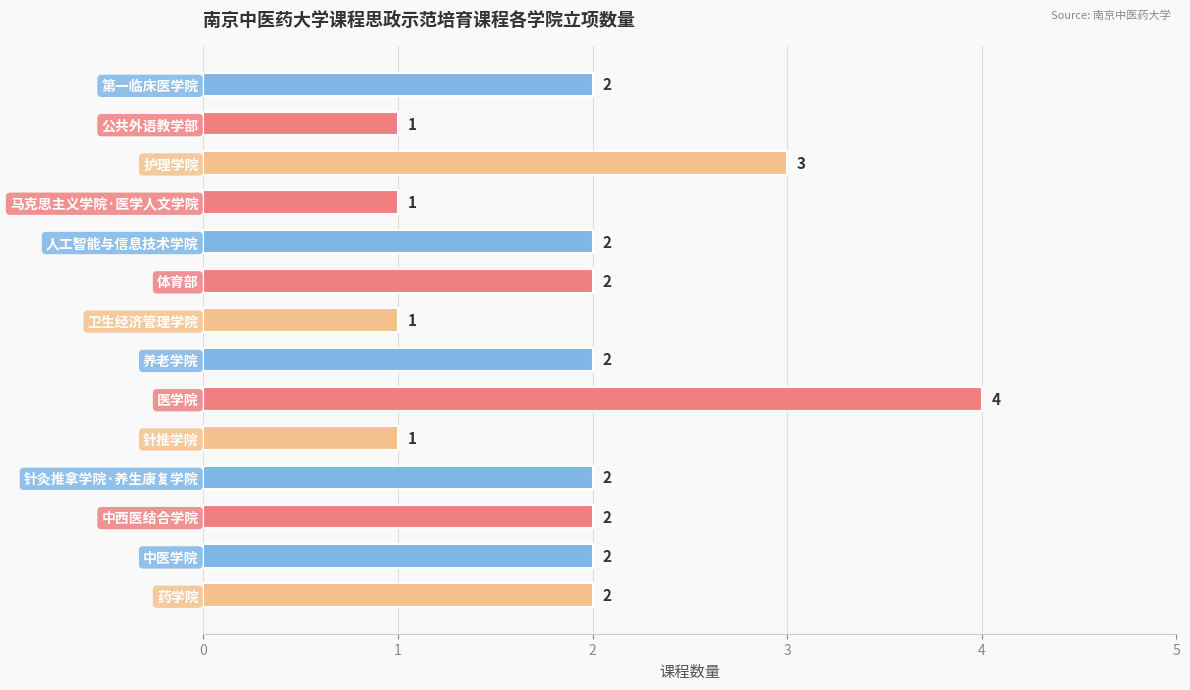

Count the values in the range 1 to 2.

12